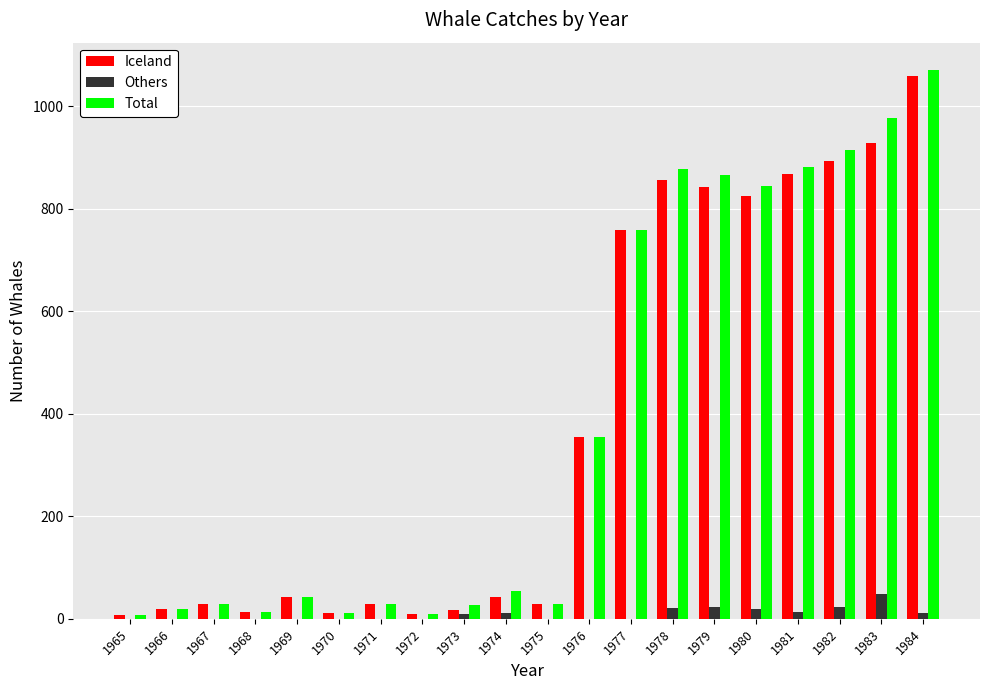

The Iceland series shows 43 at 1974. True or false?

True